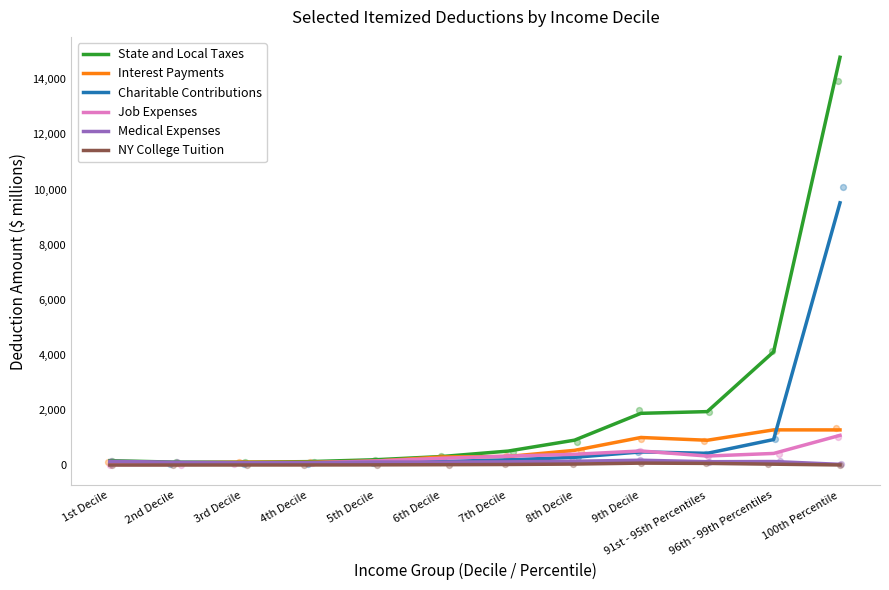

Which series has the widest spread of Y values?

State and Local Taxes